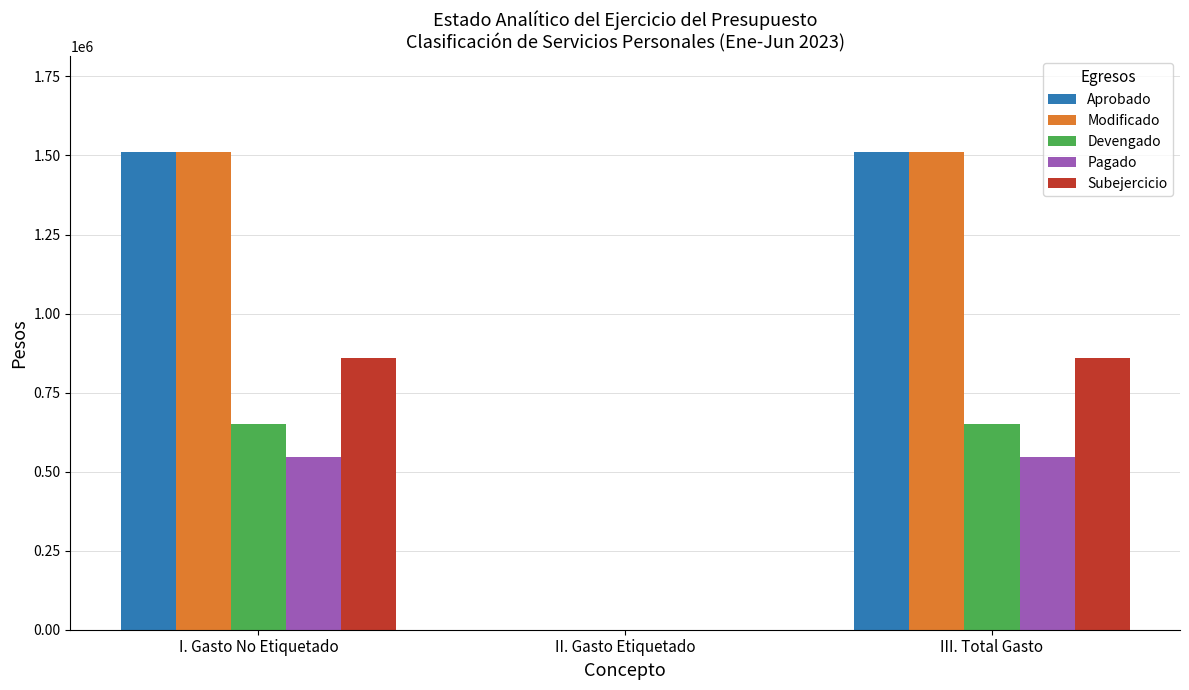

How many categories are shown in the chart?

3